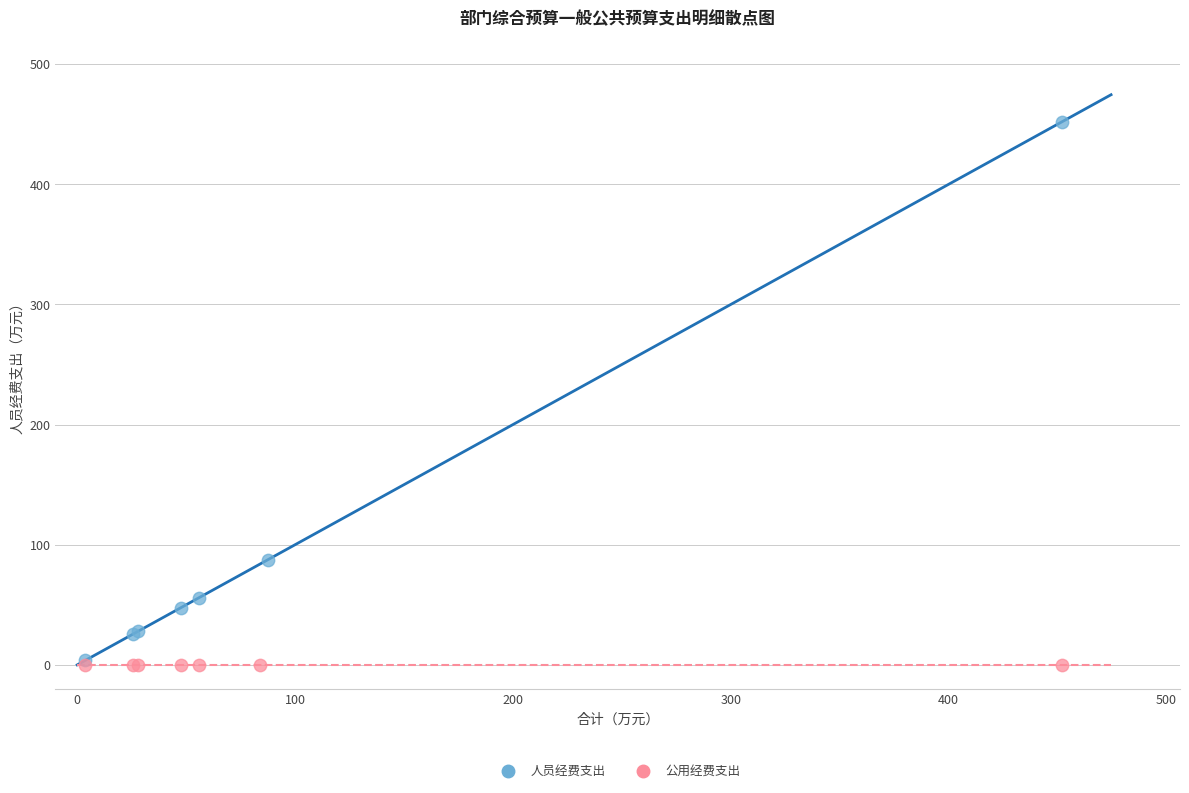

What are all the series names shown in the legend?

人员经费支出, 公用经费支出